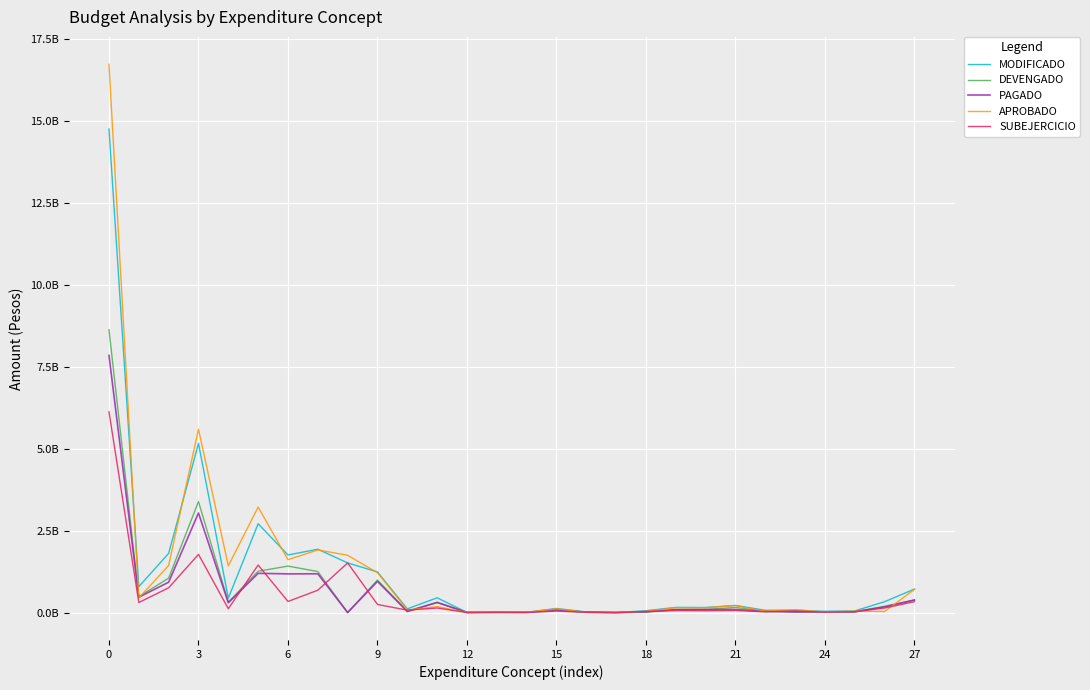

Does the chart have visible grid lines?

Yes